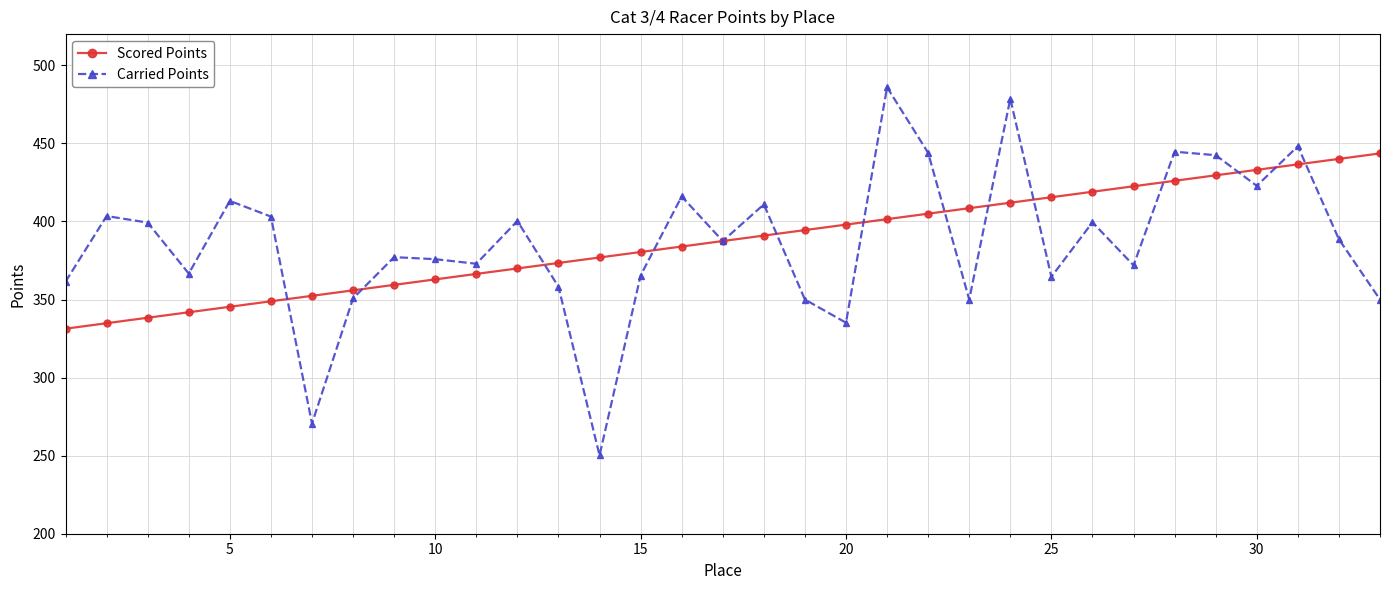

What is the smallest value displayed?

250.2